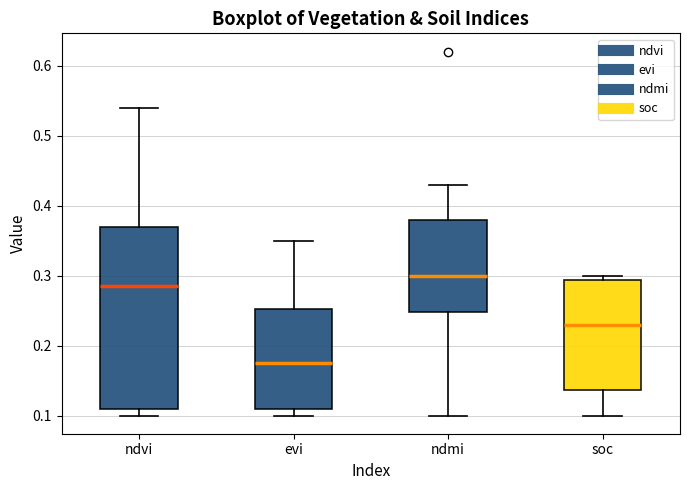

Which box has the highest median line?

ndmi